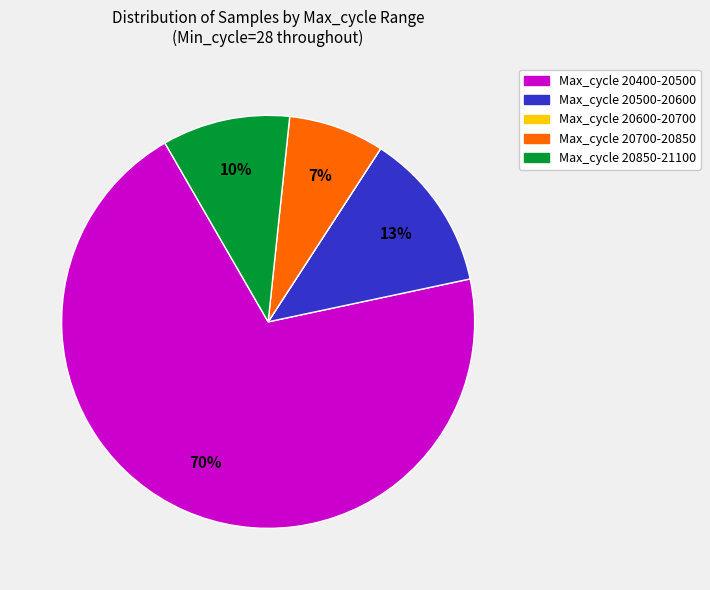

To the nearest percent, what is the difference between the largest and smallest slice percentages?

70%